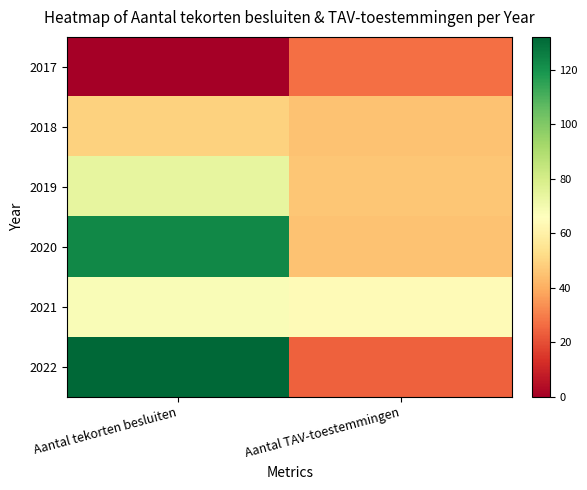

Which series has the widest spread of values?

2022